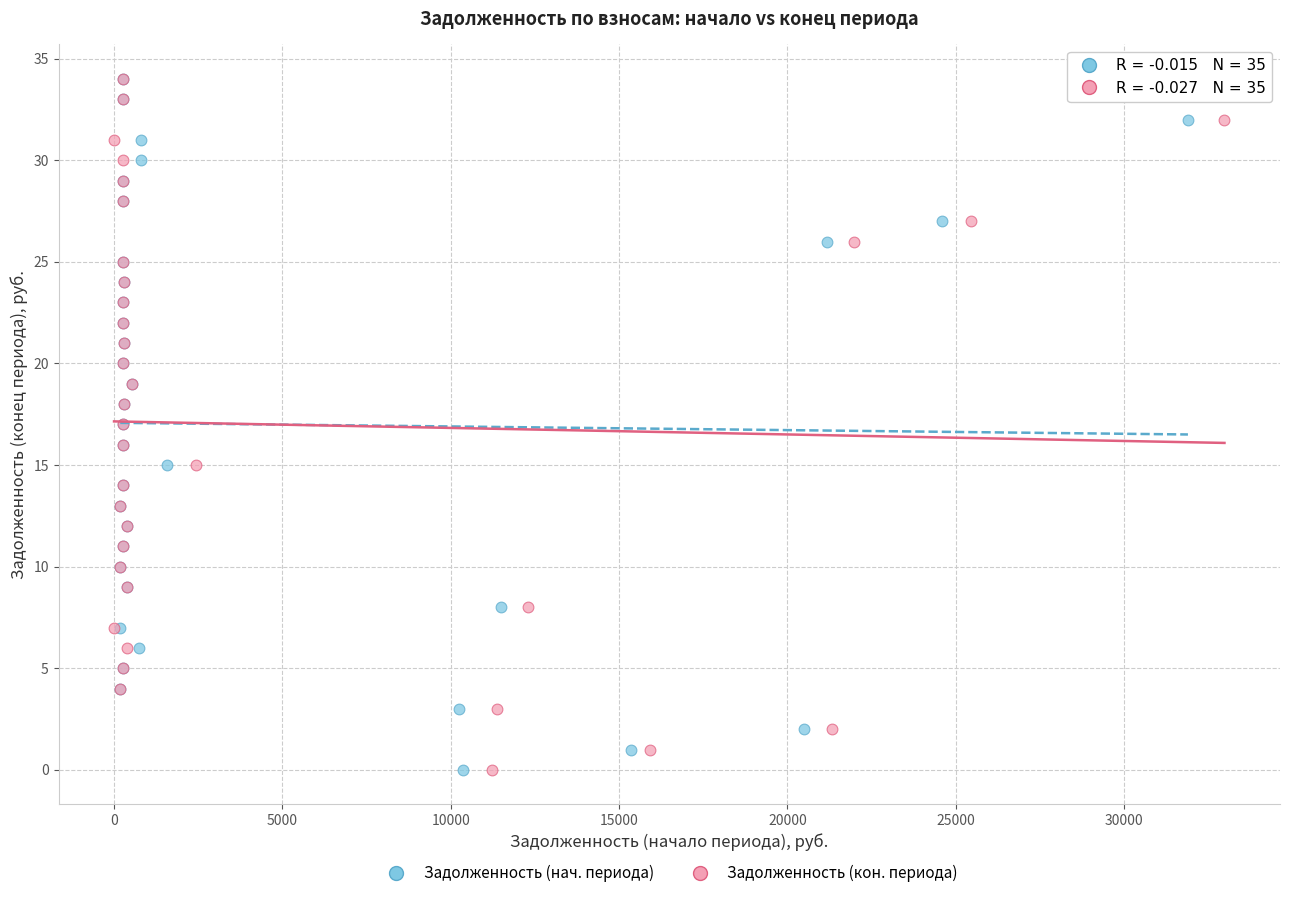

What are all the series names shown in the legend?

Задолженность (нач. периода), Задолженность (кон. периода)